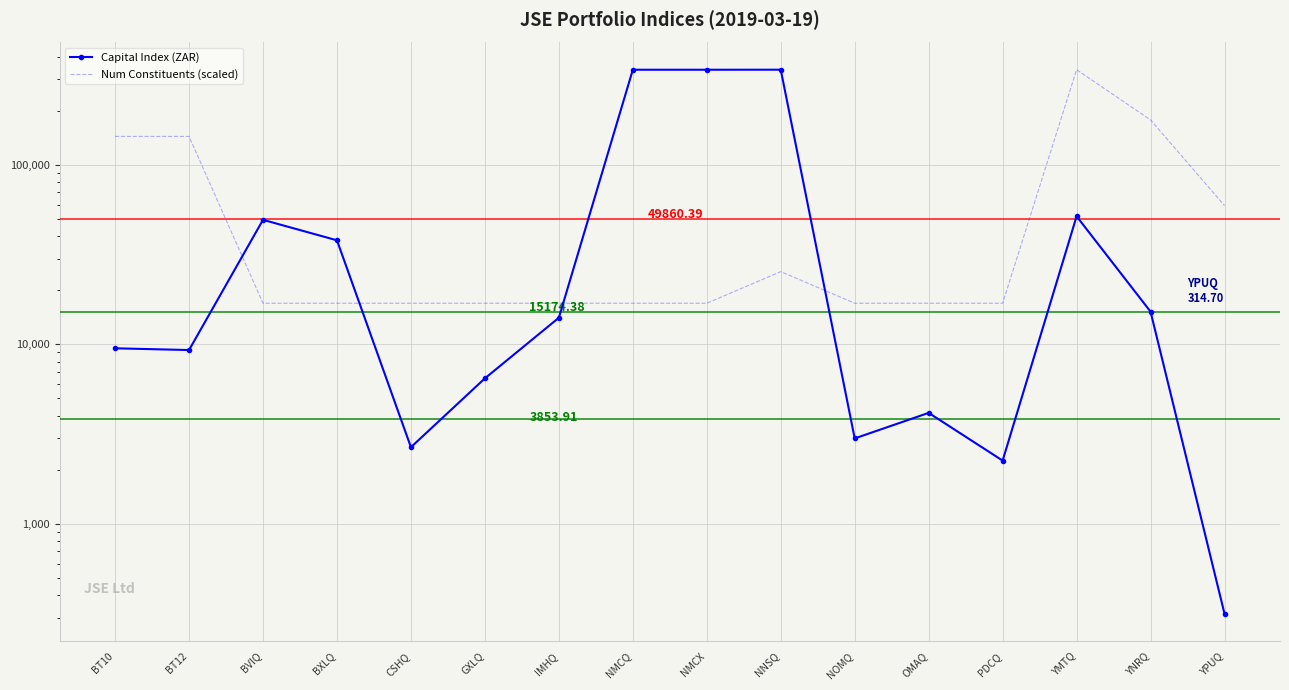

How many times do Capital Index (ZAR) and Num Constituents (scaled) cross each other?

4